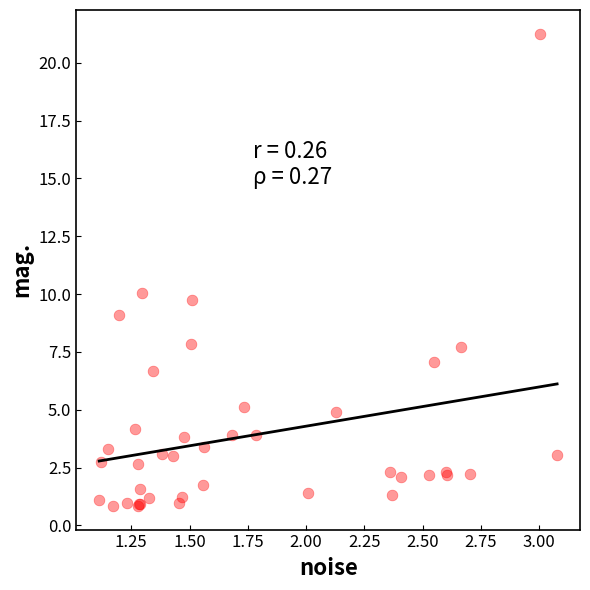

What Y value in the scatter plot is closest to 11?

10.1